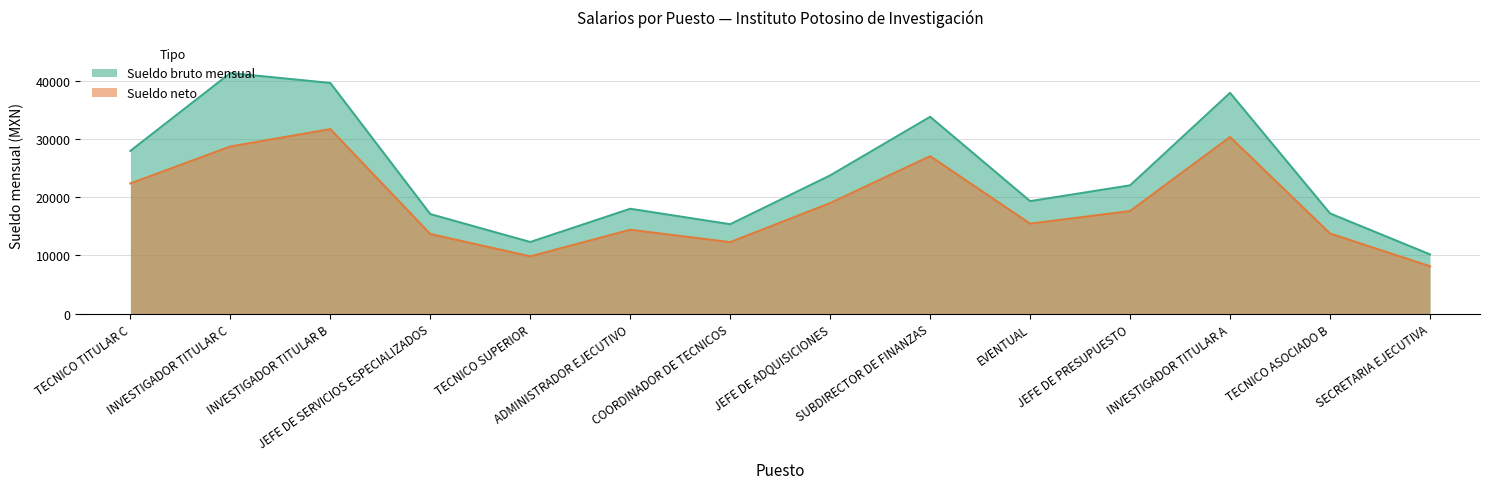

What is the smallest value displayed?

8146.5